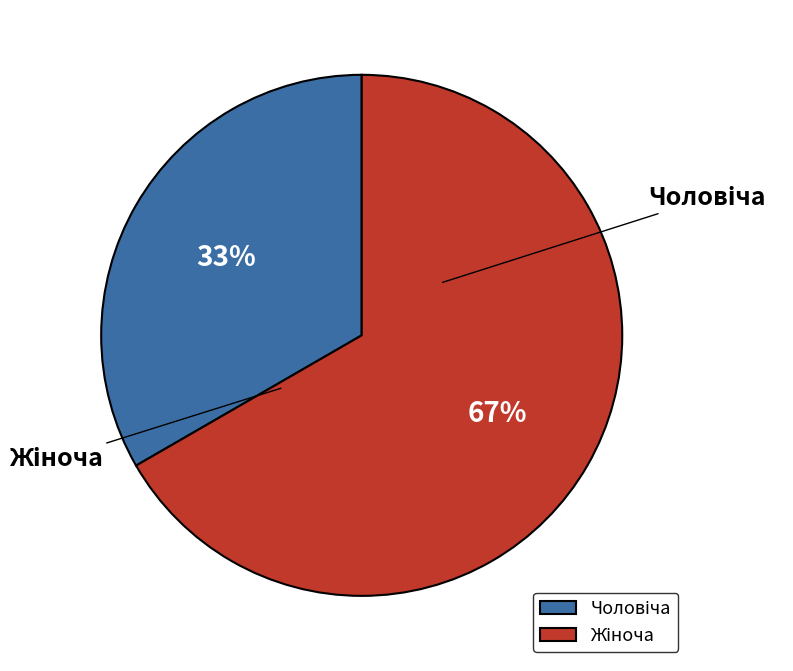

Which has a higher value, Чоловіча or Жіноча?

Жіноча